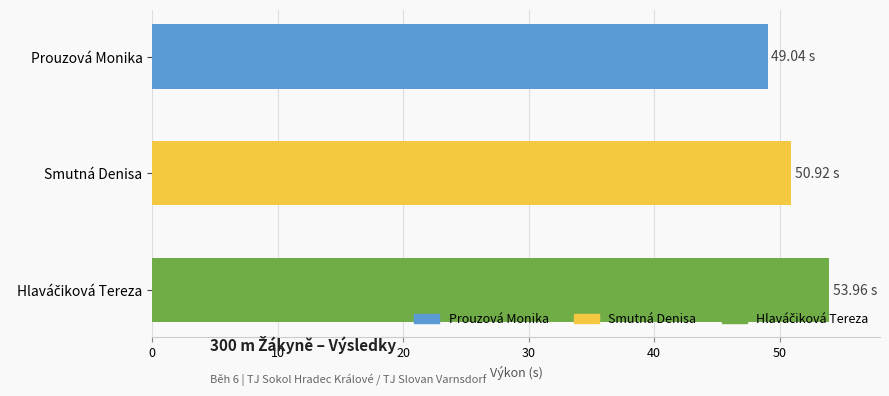

What is the label of the 2nd bar from the bottom?

Smutná Denisa